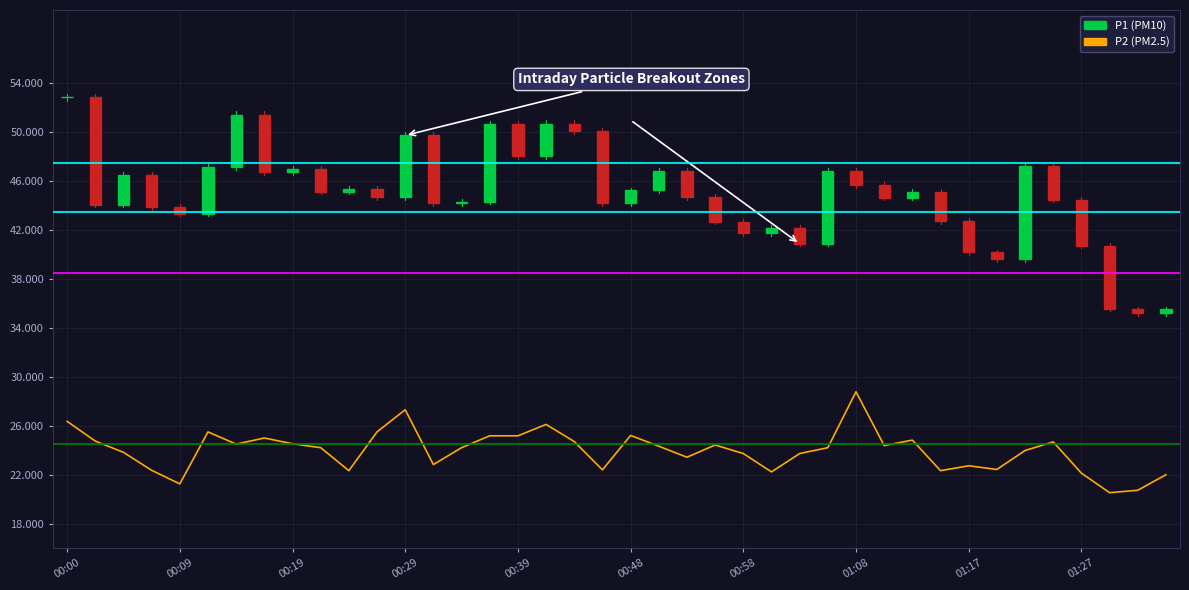

What is the maximum value shown in the chart?

28.8